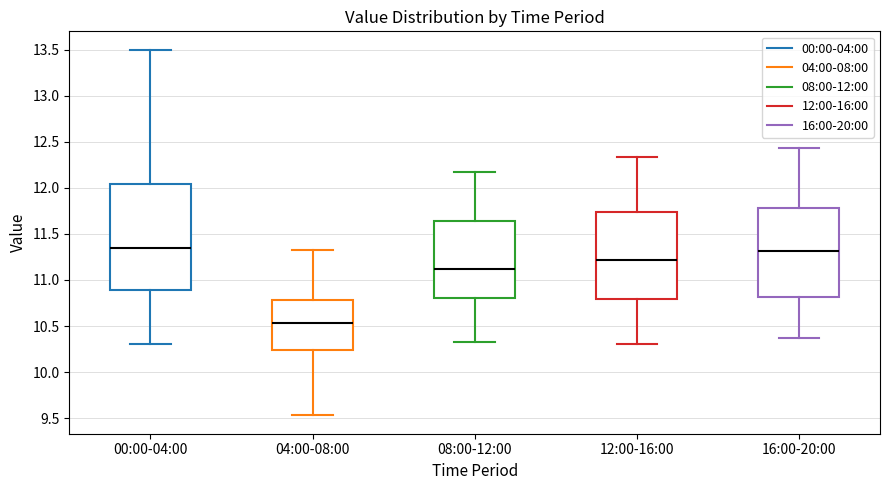

Reading left to right, transcribe this box plot: for each box, give where its median line is, the range the box spans, and where its two whiskers end, as read against the y-axis. The values are not printed on the chart, so give them approximately, as read against the axis.

00:00-04:00: median 11.35, box 10.90 to 12.05, whiskers 10.30 to 13.50
04:00-08:00: median 10.55, box 10.25 to 10.80, whiskers 9.55 to 11.35
08:00-12:00: median 11.10, box 10.80 to 11.65, whiskers 10.35 to 12.15
12:00-16:00: median 11.20, box 10.80 to 11.75, whiskers 10.30 to 12.35
16:00-20:00: median 11.30, box 10.80 to 11.80, whiskers 10.35 to 12.45